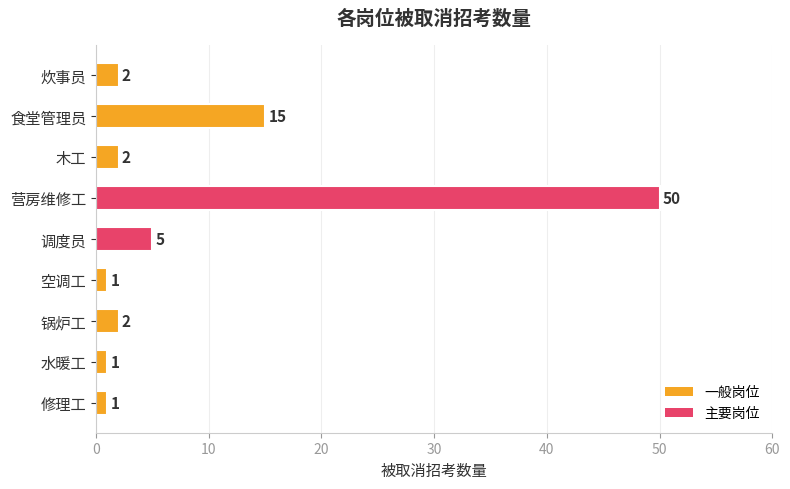

What is the minimum value shown in the chart?

1